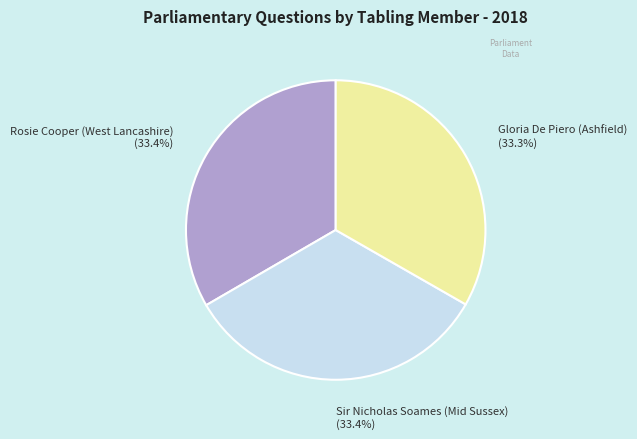

Does Sir Nicholas Soames (Mid Sussex) represent more than half of the total?

No